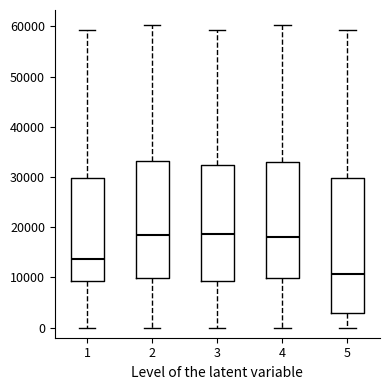

Reading left to right, read every box against the y-axis: the position of its median line, the range the box covers, and the ends of its whiskers. The values are not printed on the chart, so give them approximately, as read against the axis.

1: median 14000, box 9000 to 30000, whiskers 0 to 59000
2: median 19000, box 10000 to 33000, whiskers 0 to 60000
3: median 19000, box 9000 to 32000, whiskers 0 to 59000
4: median 18000, box 10000 to 33000, whiskers 0 to 60000
5: median 11000, box 3000 to 30000, whiskers 0 to 59000